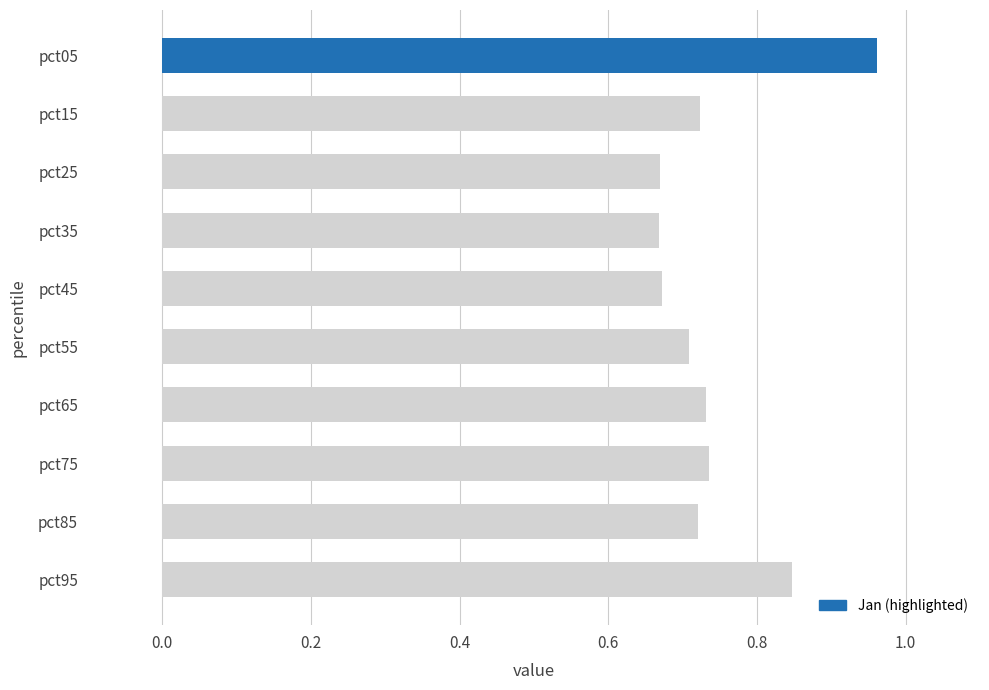

The value at pct65 is 0.7. True or false?

True